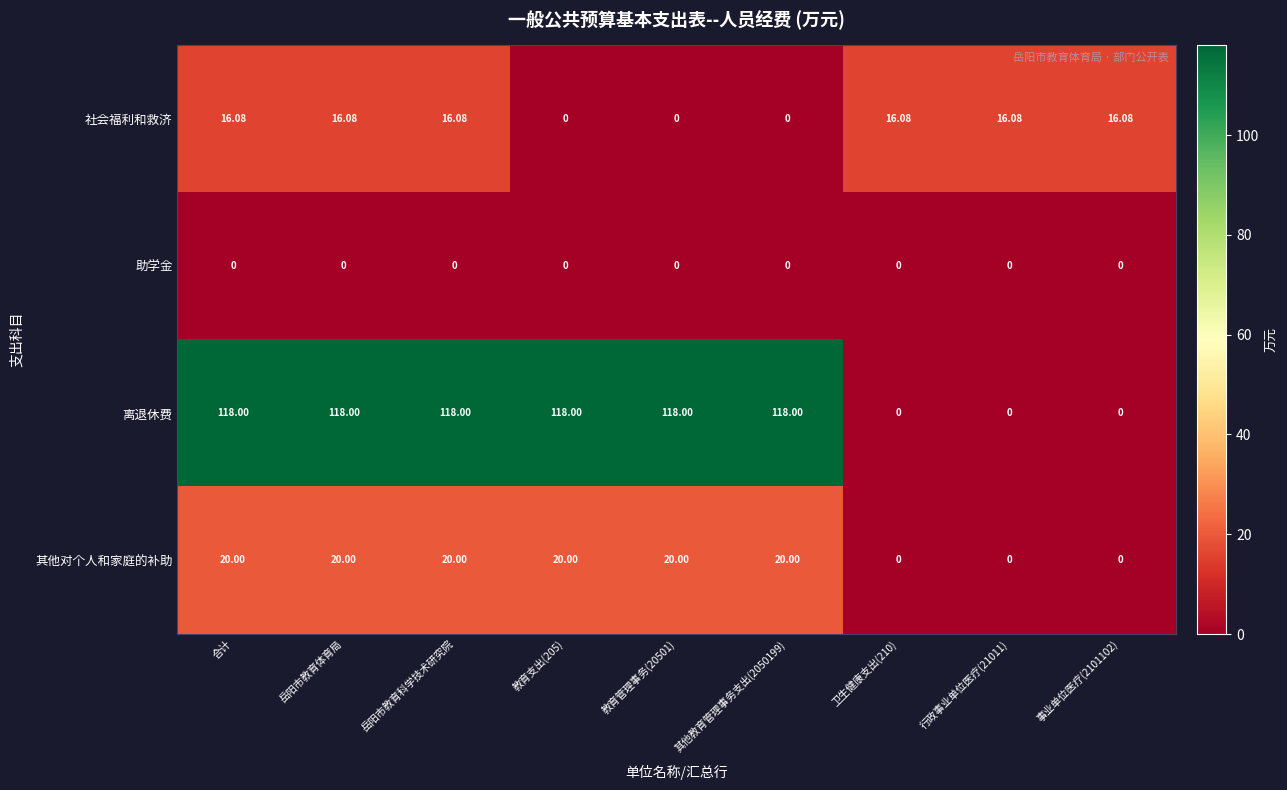

Which series has the largest range (max minus min)?

离退休费